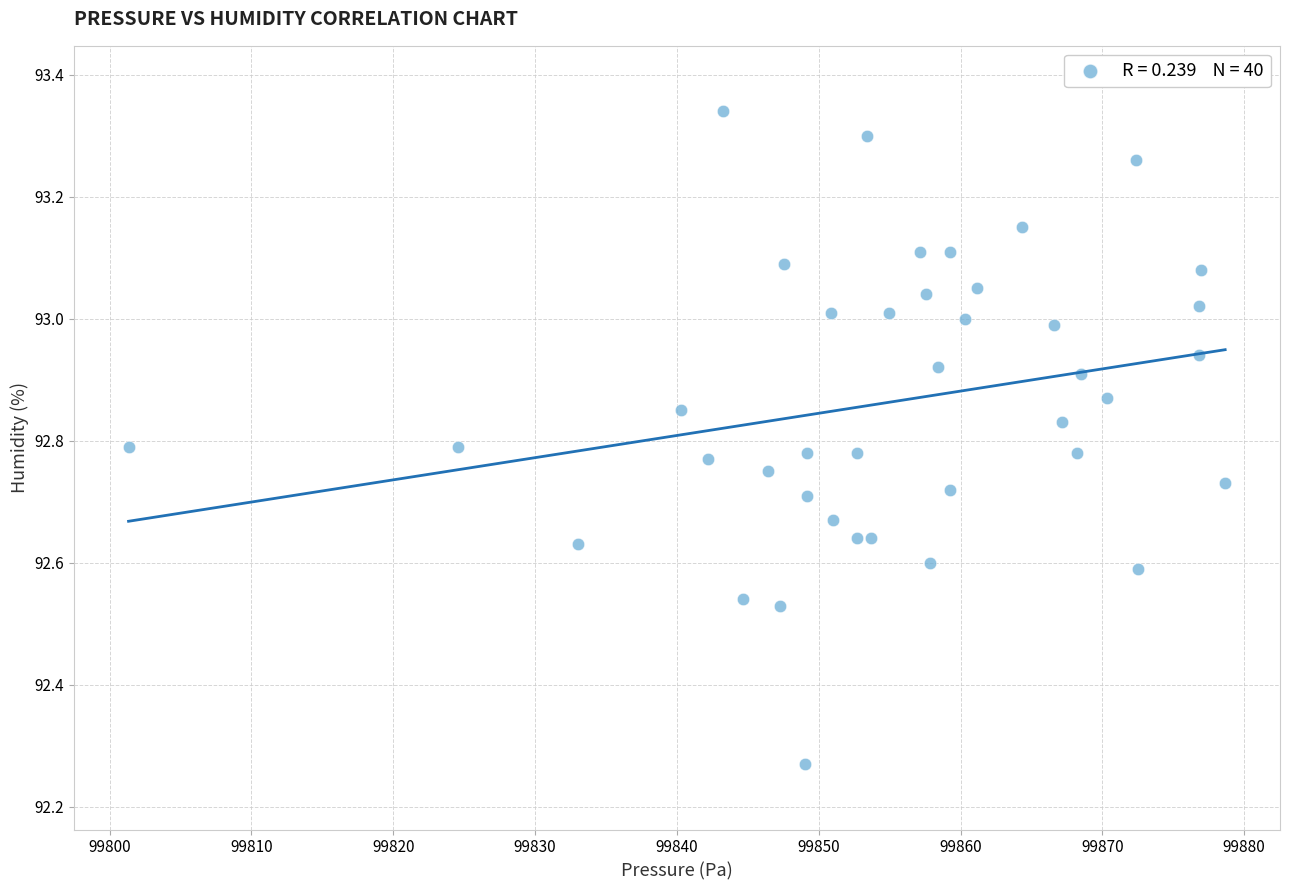

What is the range of X values (max minus min)?

77.3